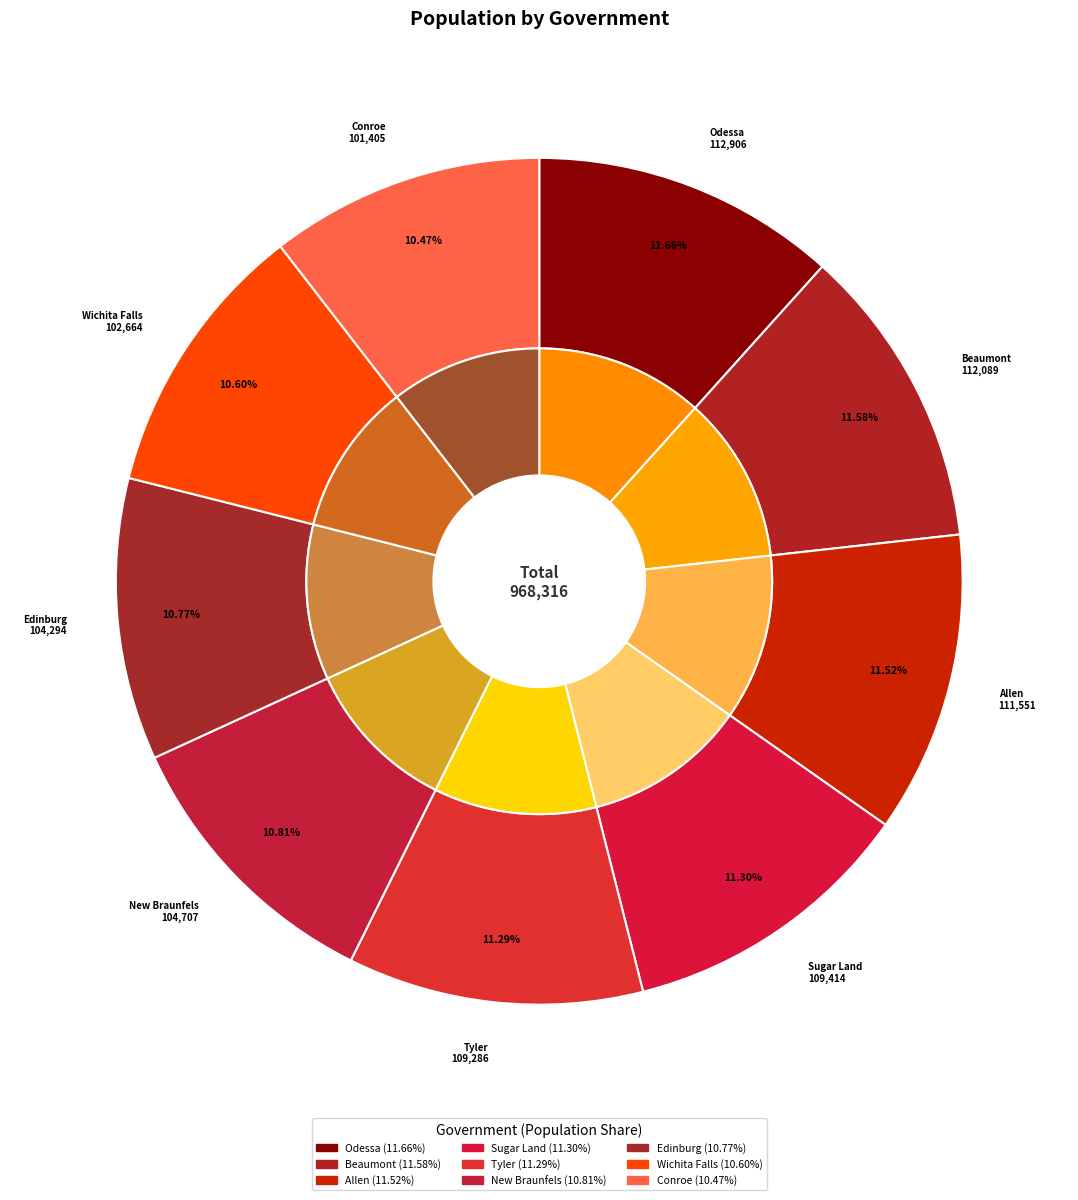

True or false: Sugar Land accounts for 1% of the total.

False